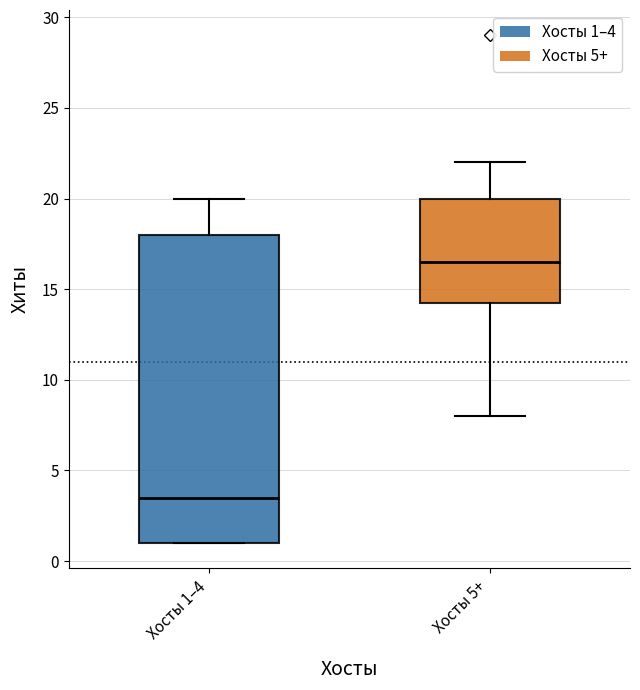

Where is the lower edge of the box for Хосты 1–4 on the y-axis? The values are not printed on the chart, so give them approximately, as read against the axis.

1.0